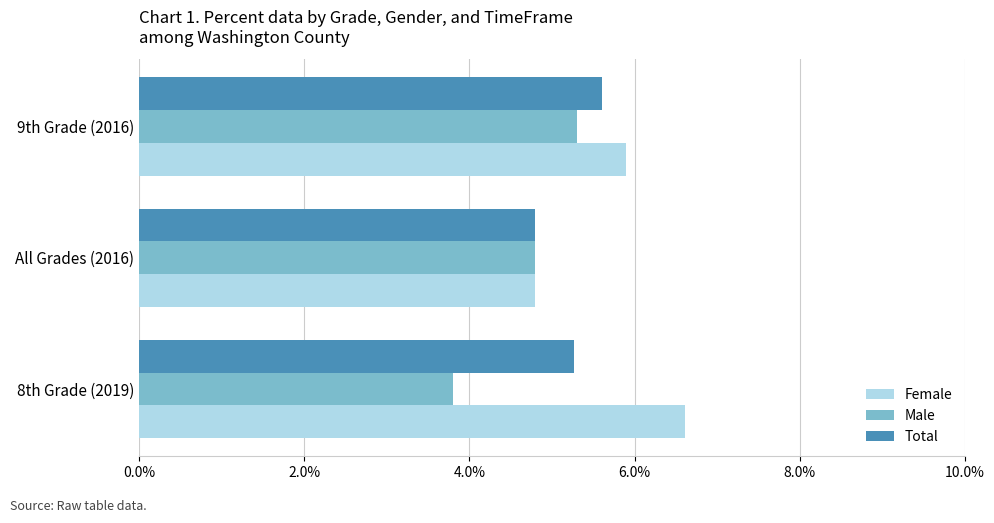

List the labels in order of Male value, smallest first.

8th Grade (2019), All Grades (2016), 9th Grade (2016)